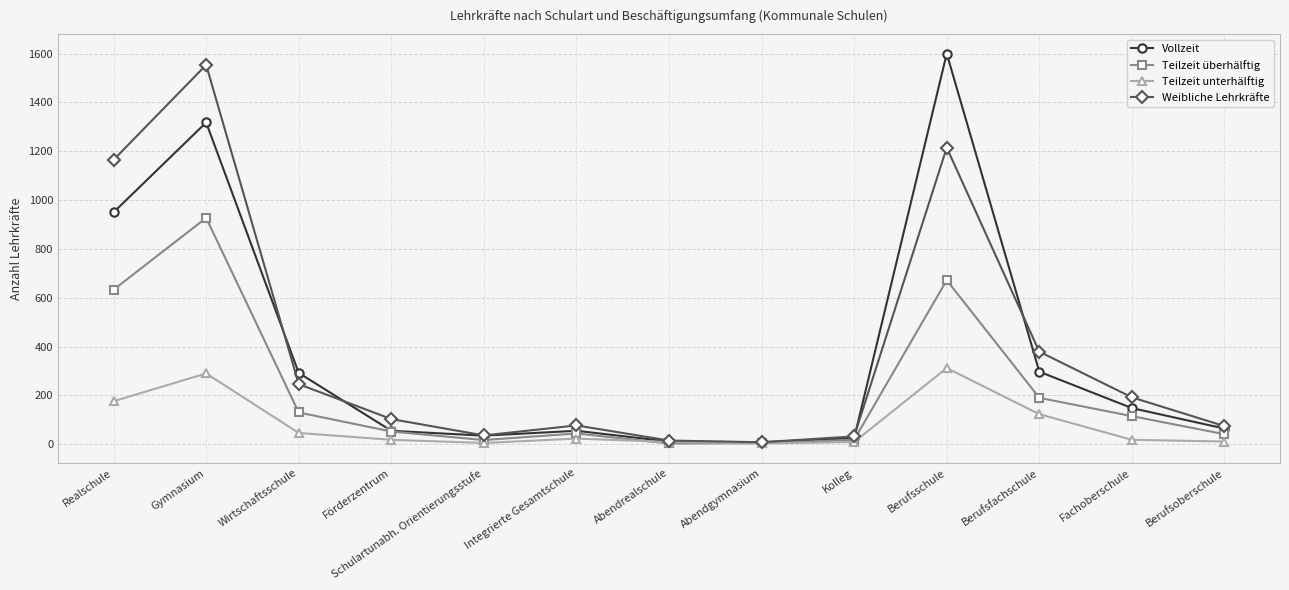

Where is Weibliche Lehrkräfte nearest to the value 781?

Realschule